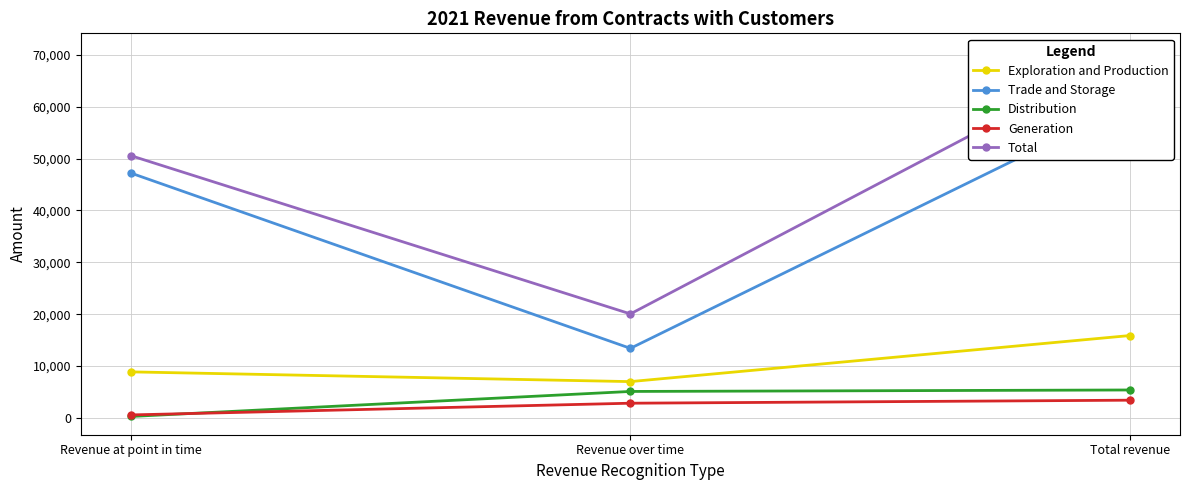

Which label corresponds to the largest value in the chart?

Total revenue